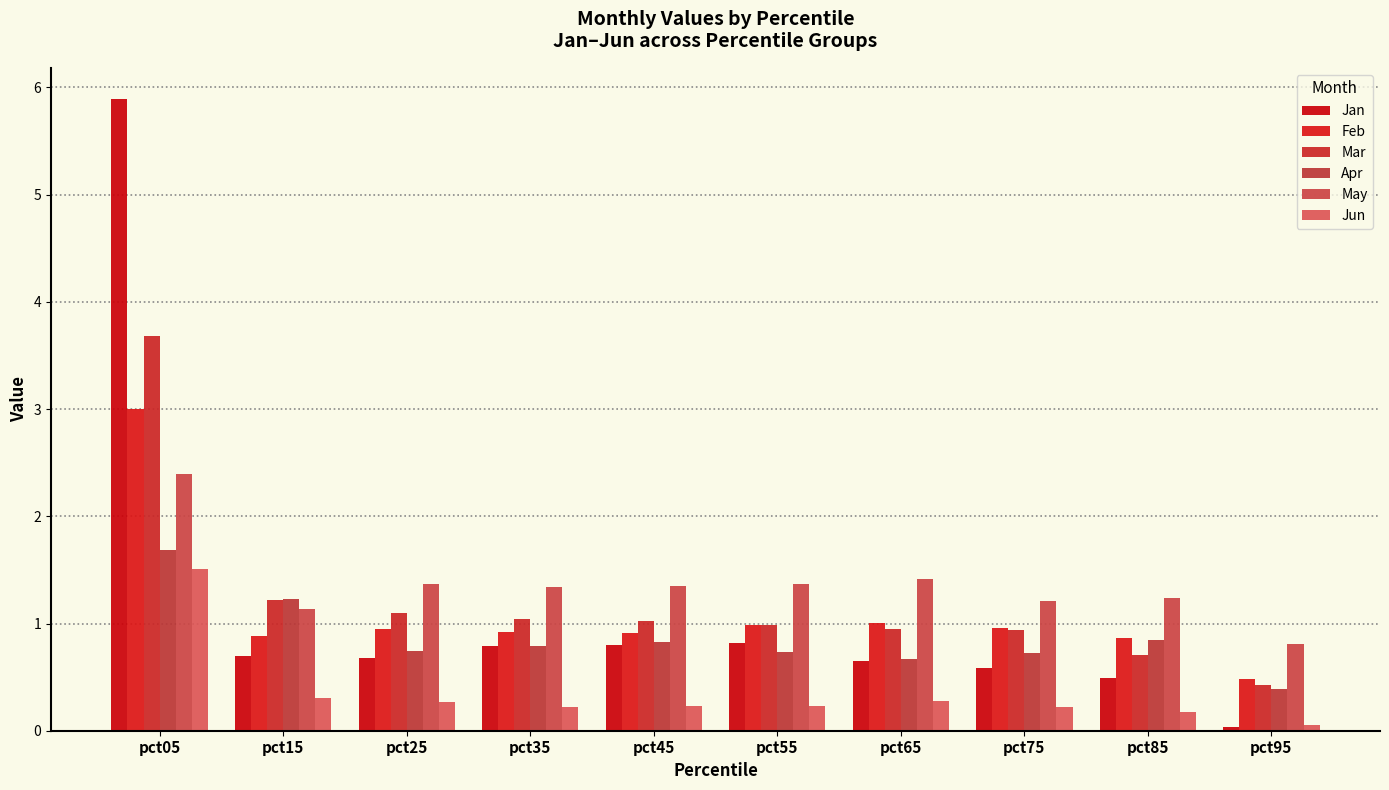

Is the value of Jan at pct75 greater than the value of May at pct35?

No